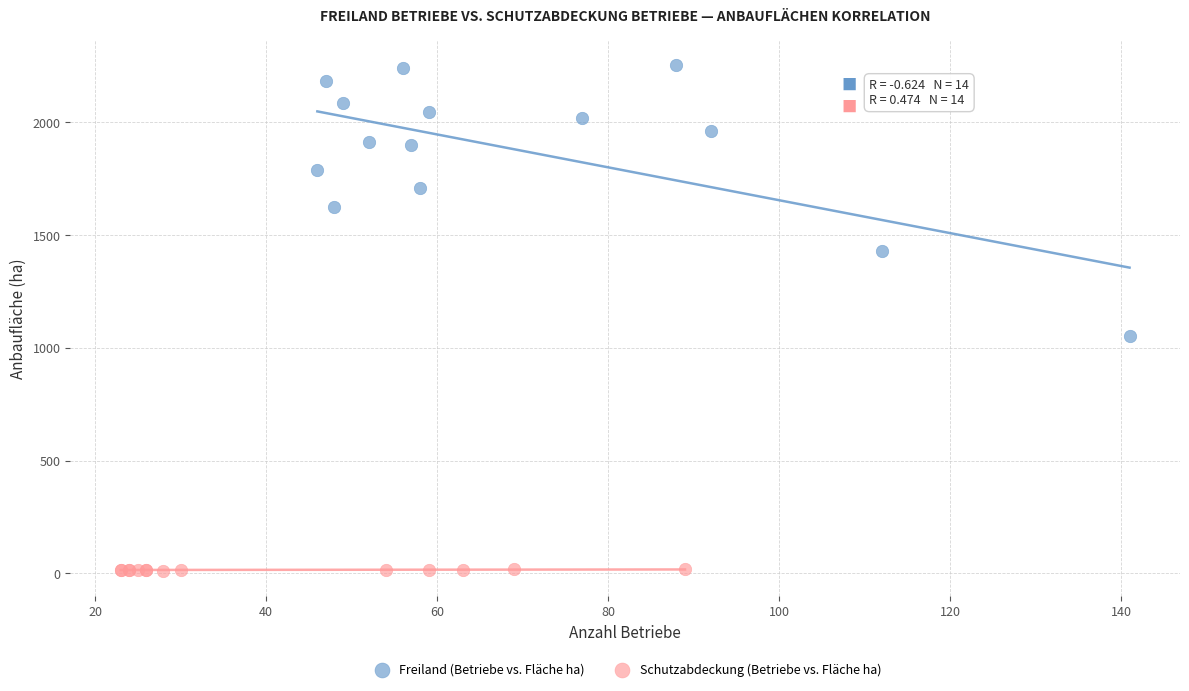

Which series contains the highest Y value?

Freiland (Betriebe vs. Fläche ha)